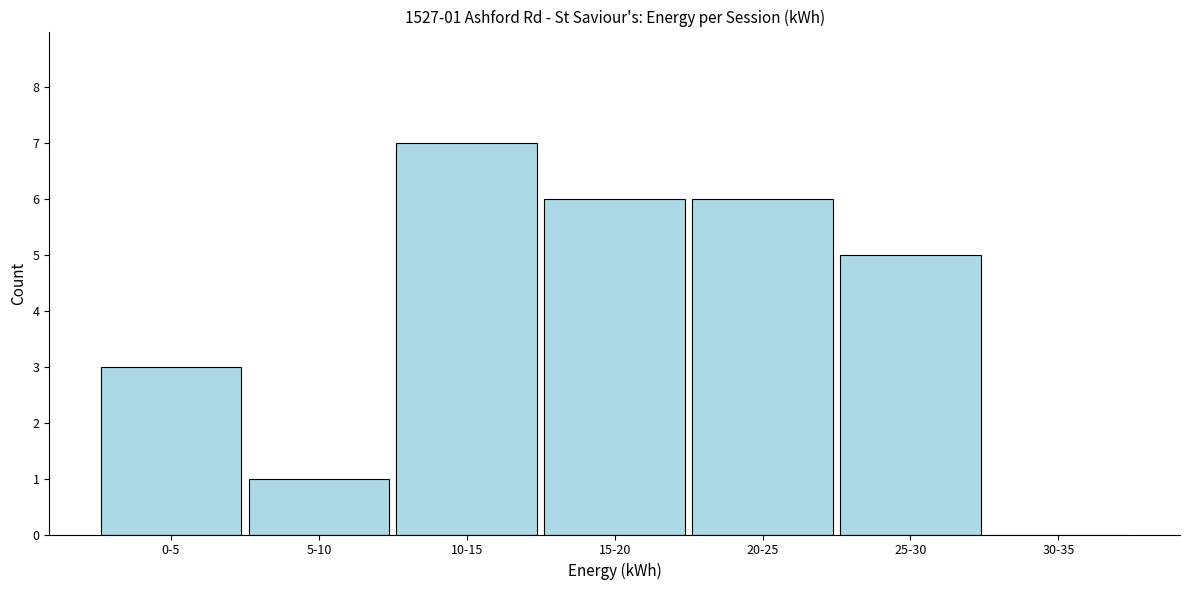

Reading right to left, extract all data points from this chart.

30-35=0	25-30=5	20-25=6	15-20=6	10-15=7	5-10=1	0-5=3